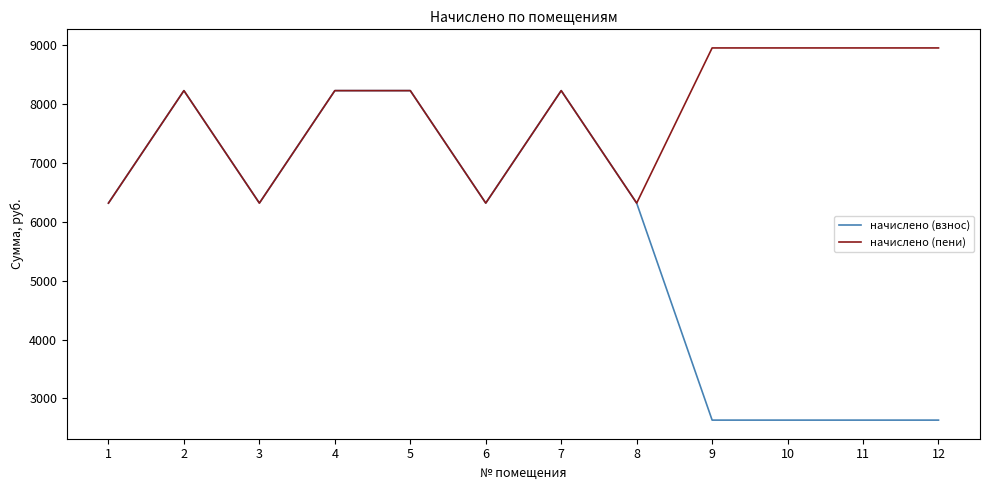

Where does the начислено (взнос) series first go above 6318?

1